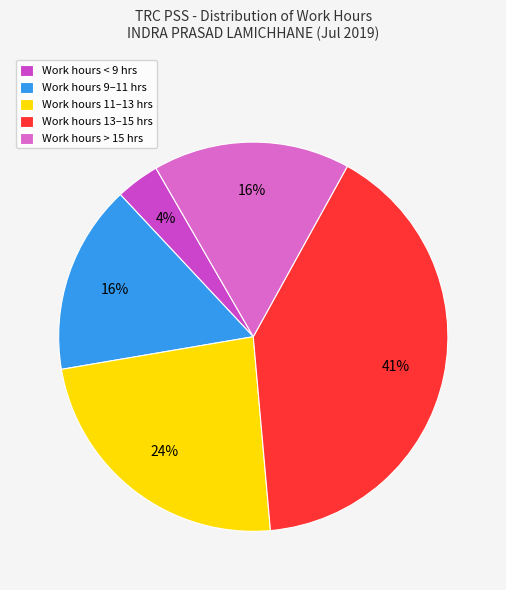

Is there any slice that represents more than half of the pie?

No